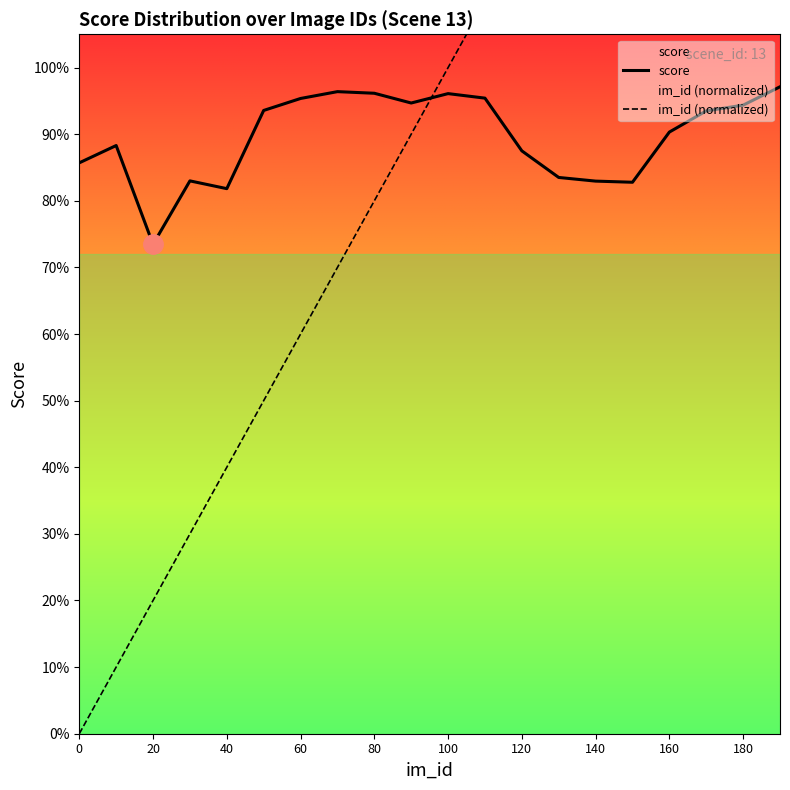

Between 10 and 30, which is larger?

10